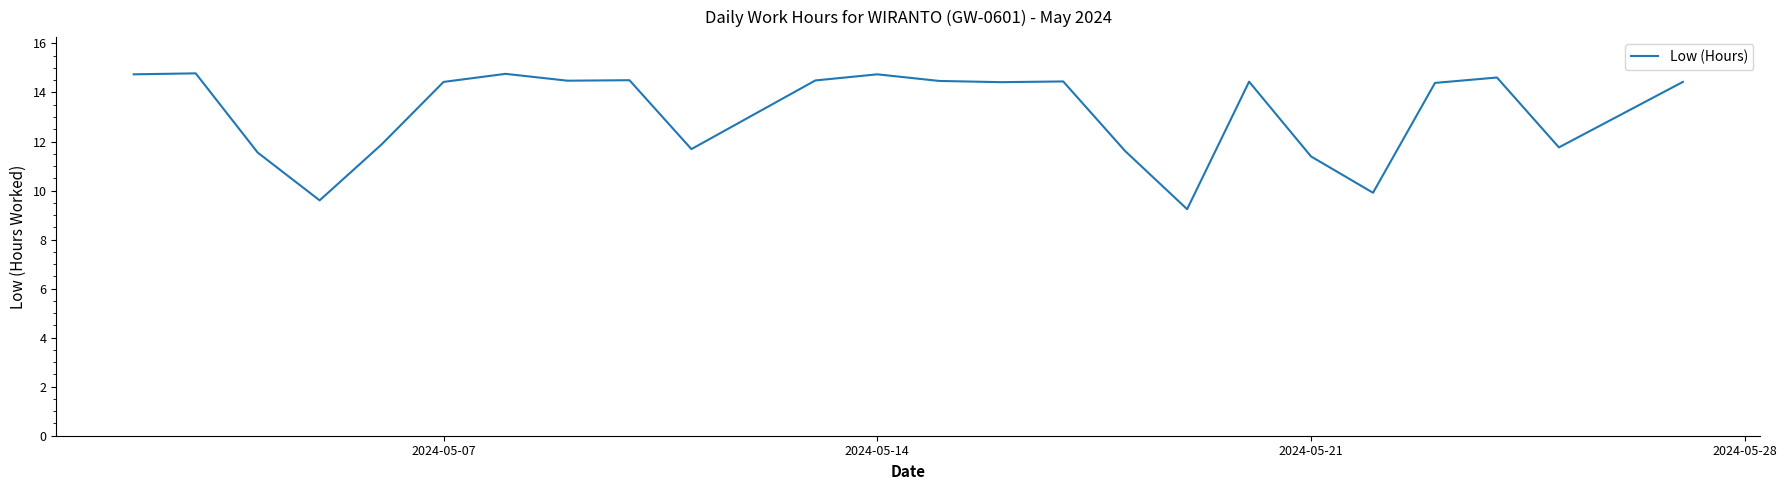

What is the minimum value shown in the chart?

9.2